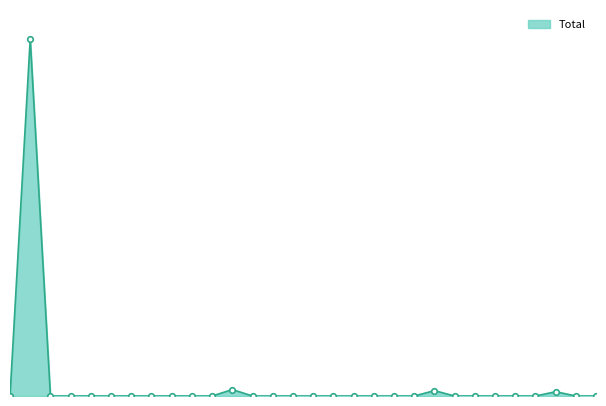

Does the chart have visible grid lines?

No